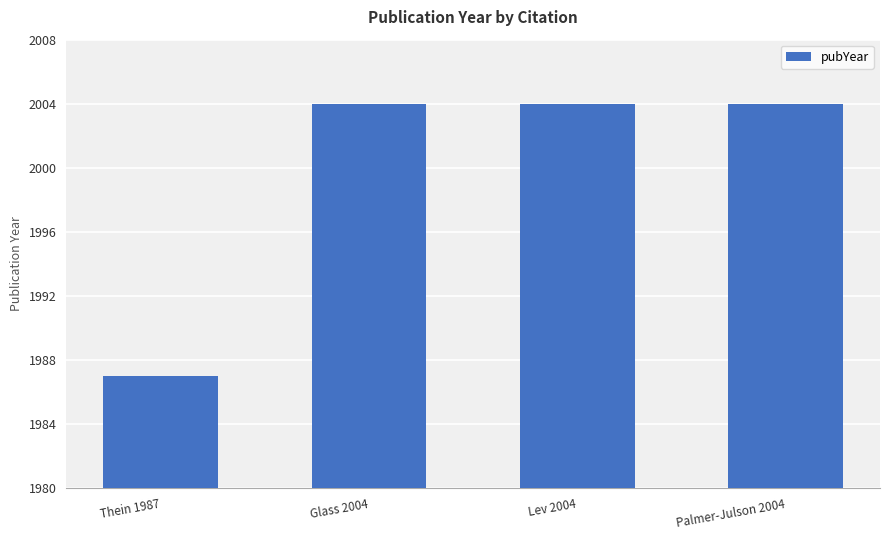

What is the greatest value displayed?

2004